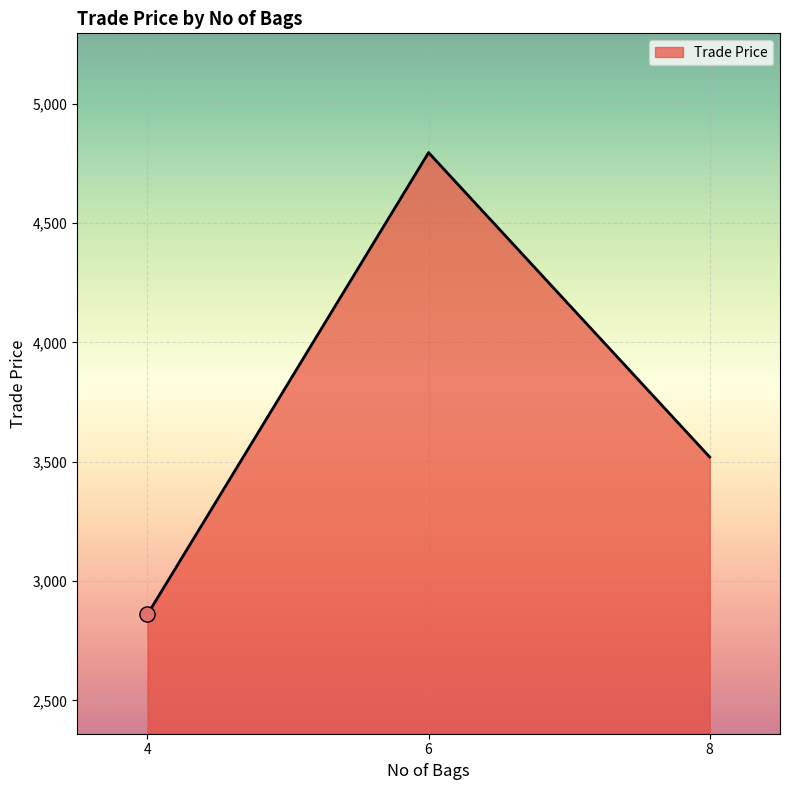

Which has a higher value, 6 or 4?

6